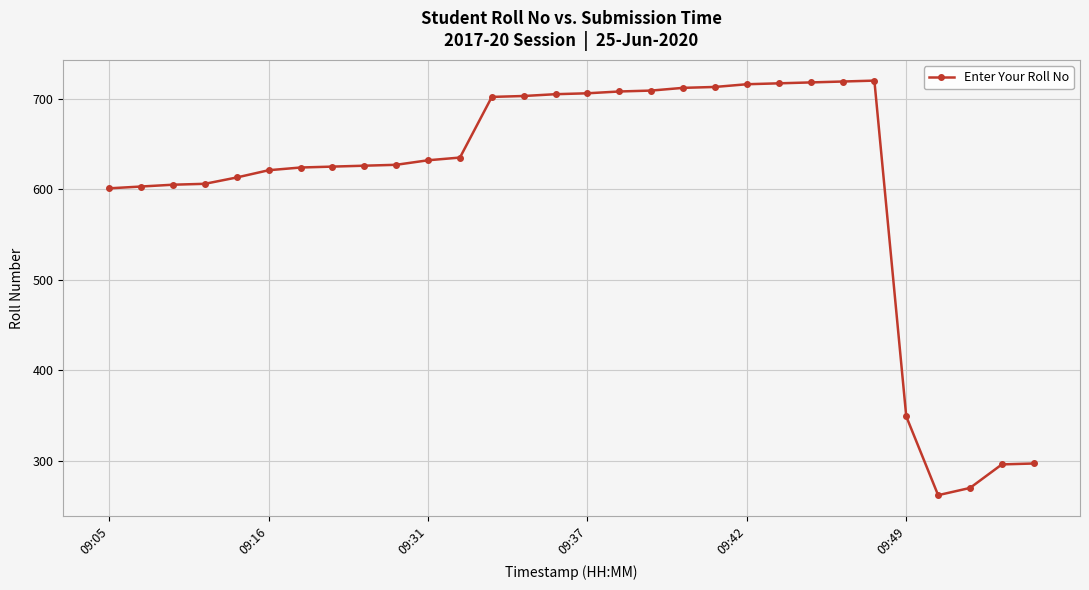

How many data points are less than 632?

15